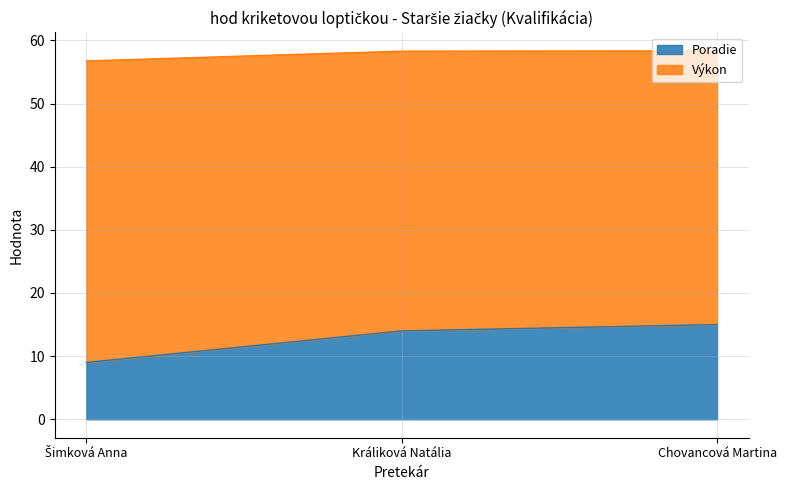

Which series has the largest range (max minus min)?

Poradie